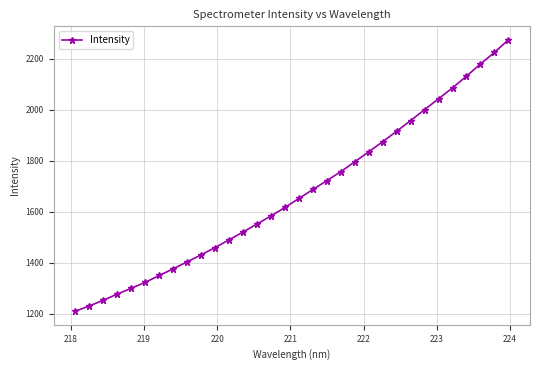

What is the minimum value shown in the chart?

1209.5